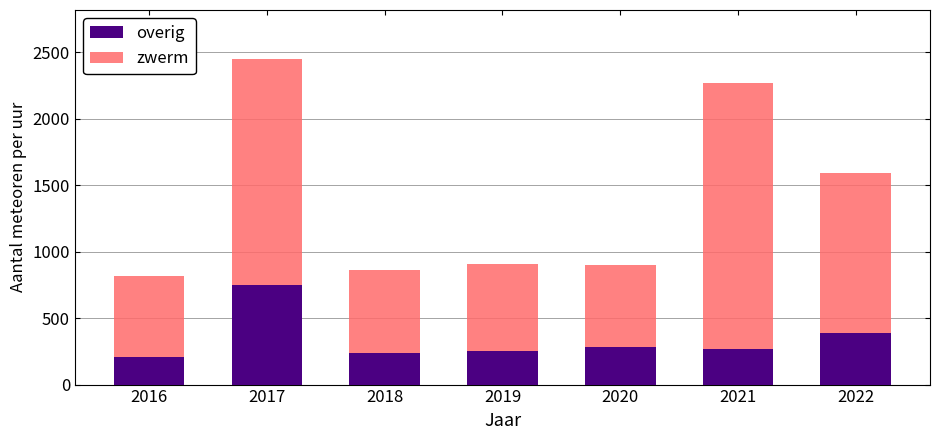

What is the difference between the second highest and second lowest values in the overig series?

150